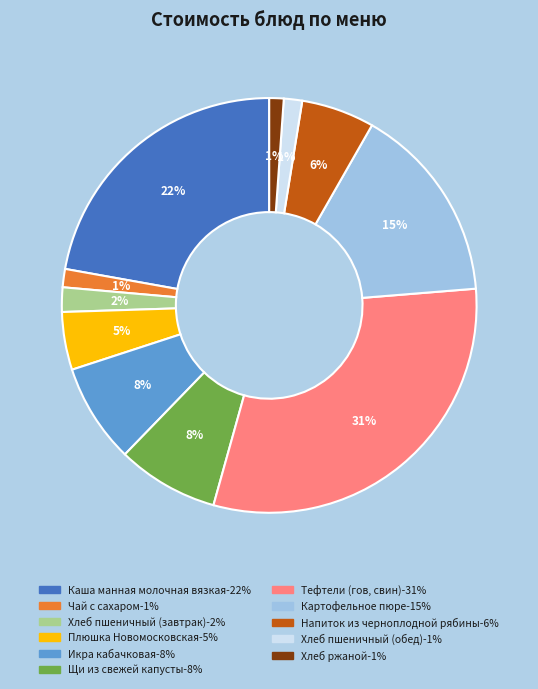

Approximately how many times larger is the value at Щи из свежей капусты compared to Тефтели (гов, свин)?

0.3